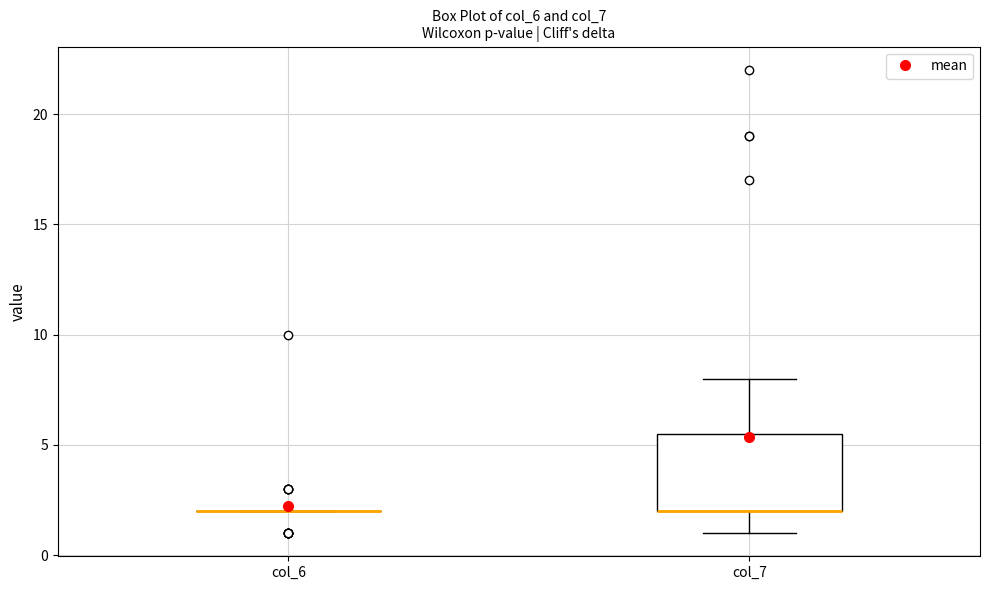

Reading left to right, transcribe this box plot: for each box, give where its median line is, the range the box spans, and where its two whiskers end, as read against the y-axis. The values are not printed on the chart, so give them approximately, as read against the axis.

col_6: box collapsed to a line at 2.0, whiskers 2.0 to 2.0
col_7: median 2.0 (drawn on the box's lower edge), box 2.0 to 5.5, whiskers 1.0 to 8.0